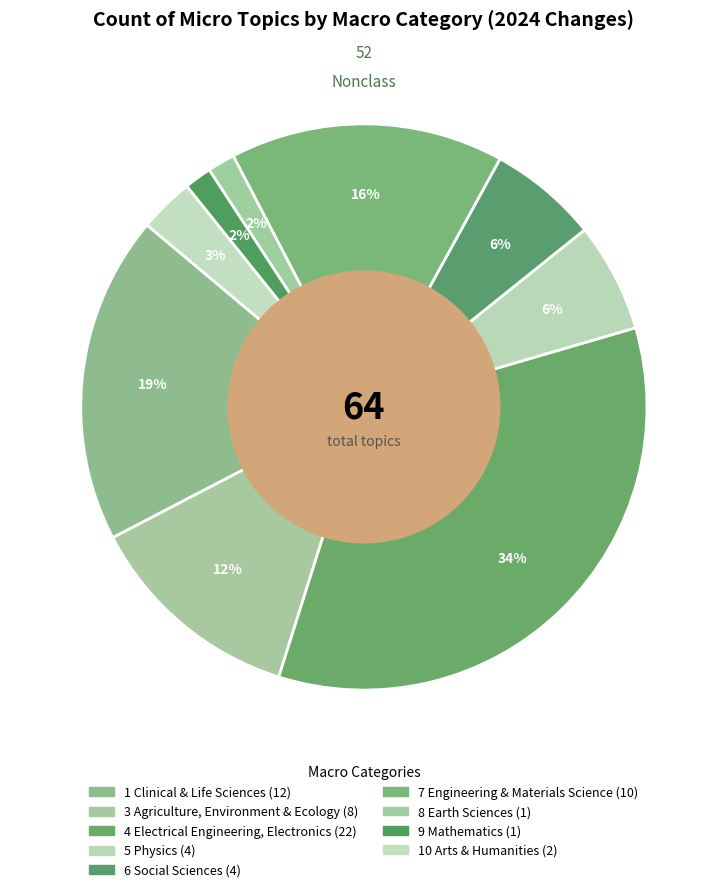

How many slices are in this pie chart?

9